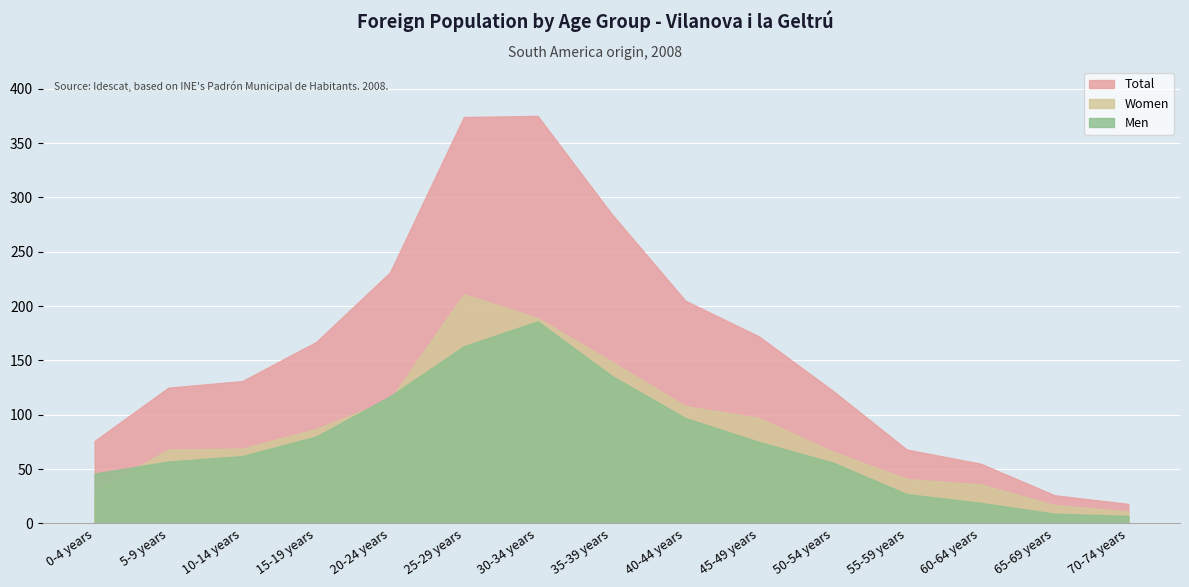

What is the total value across all series at 65-69 years?

52